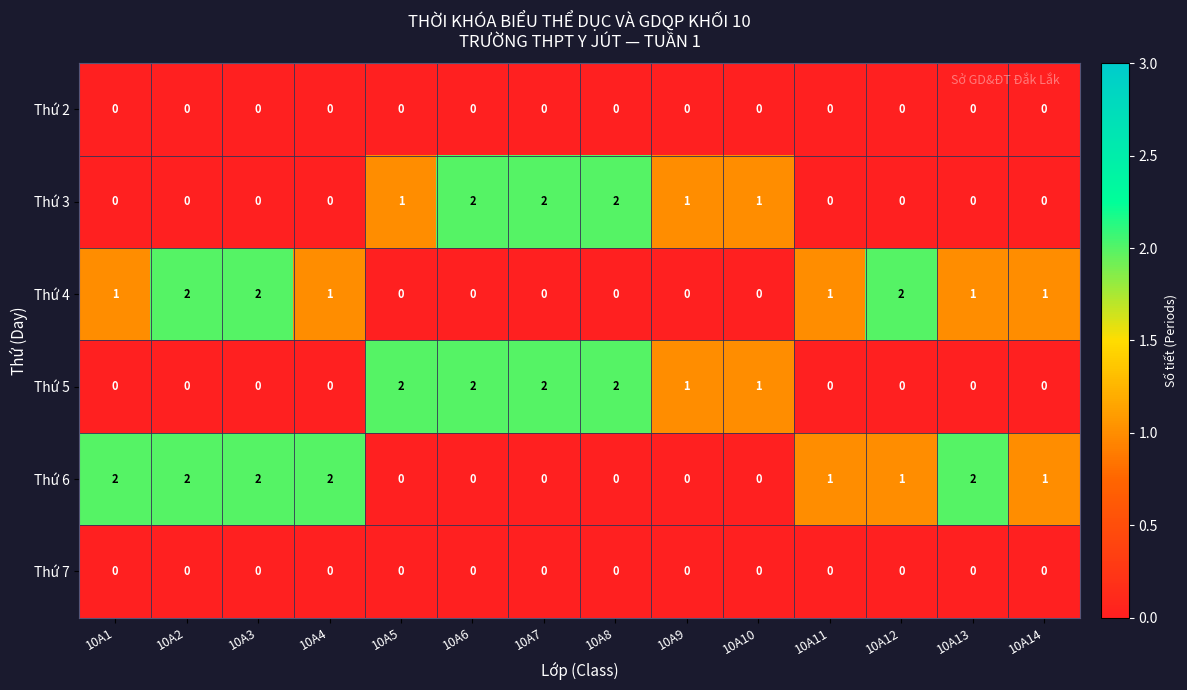

How many categories are shown in the chart?

14